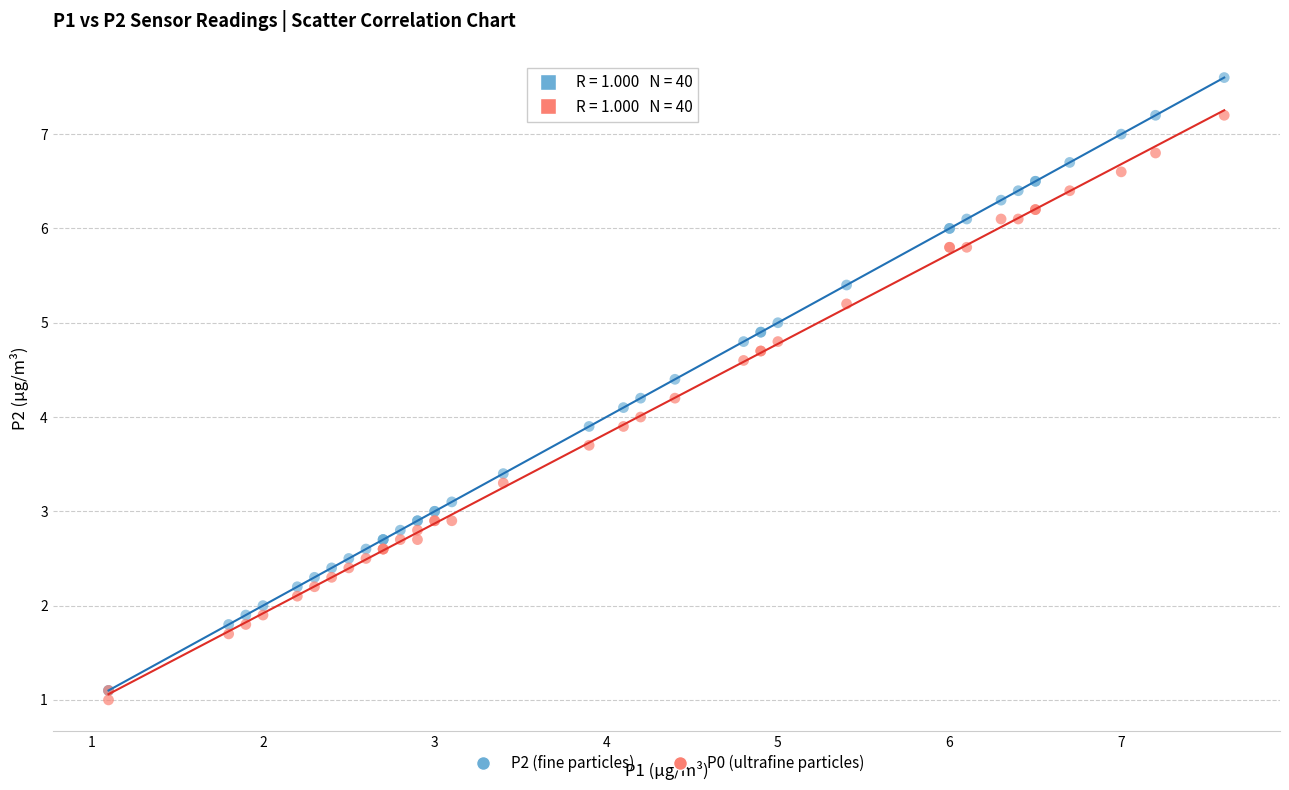

Which series contains the highest Y value?

P2 (fine particles)